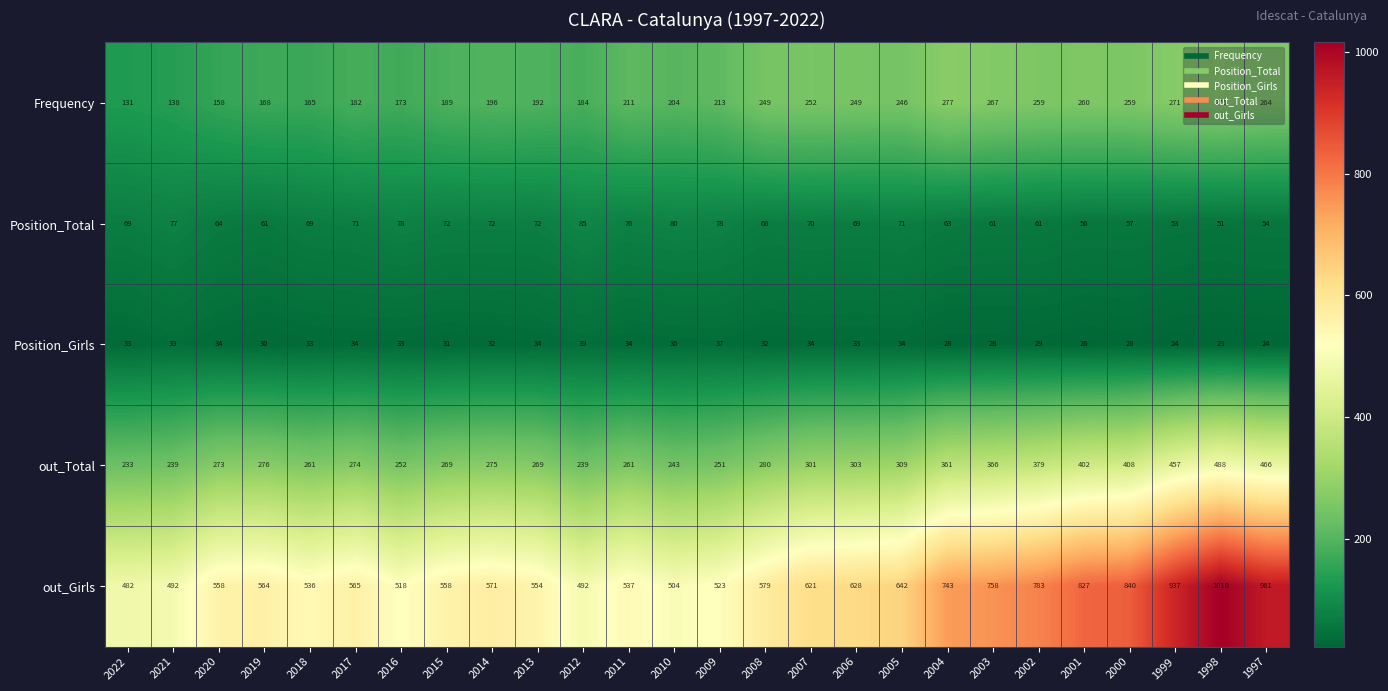

Which series has the largest total across all categories?

out_Girls